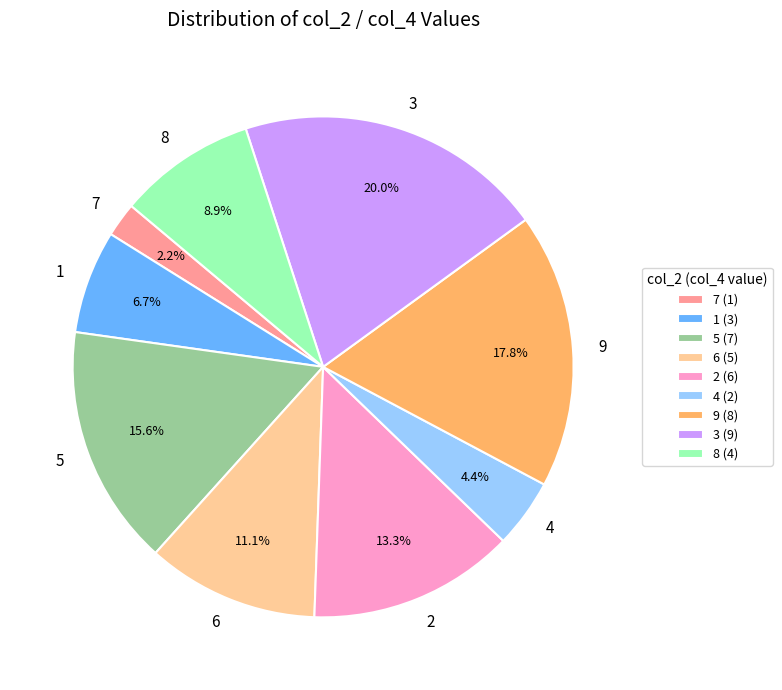

What percentage is the 5 slice, to the nearest percent?

16%